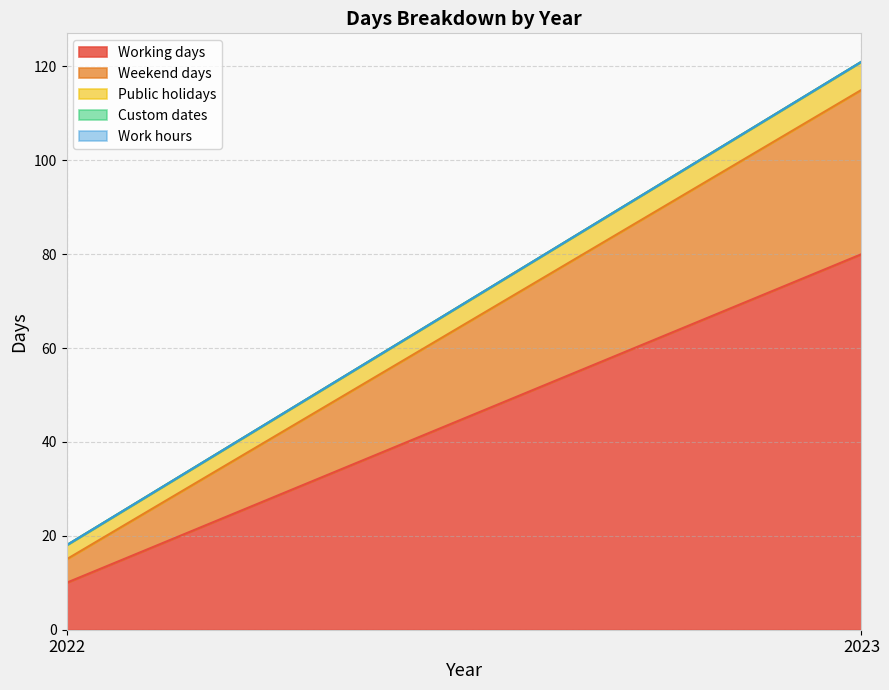

What is the value of the Working days point at the 2nd from the left?

80